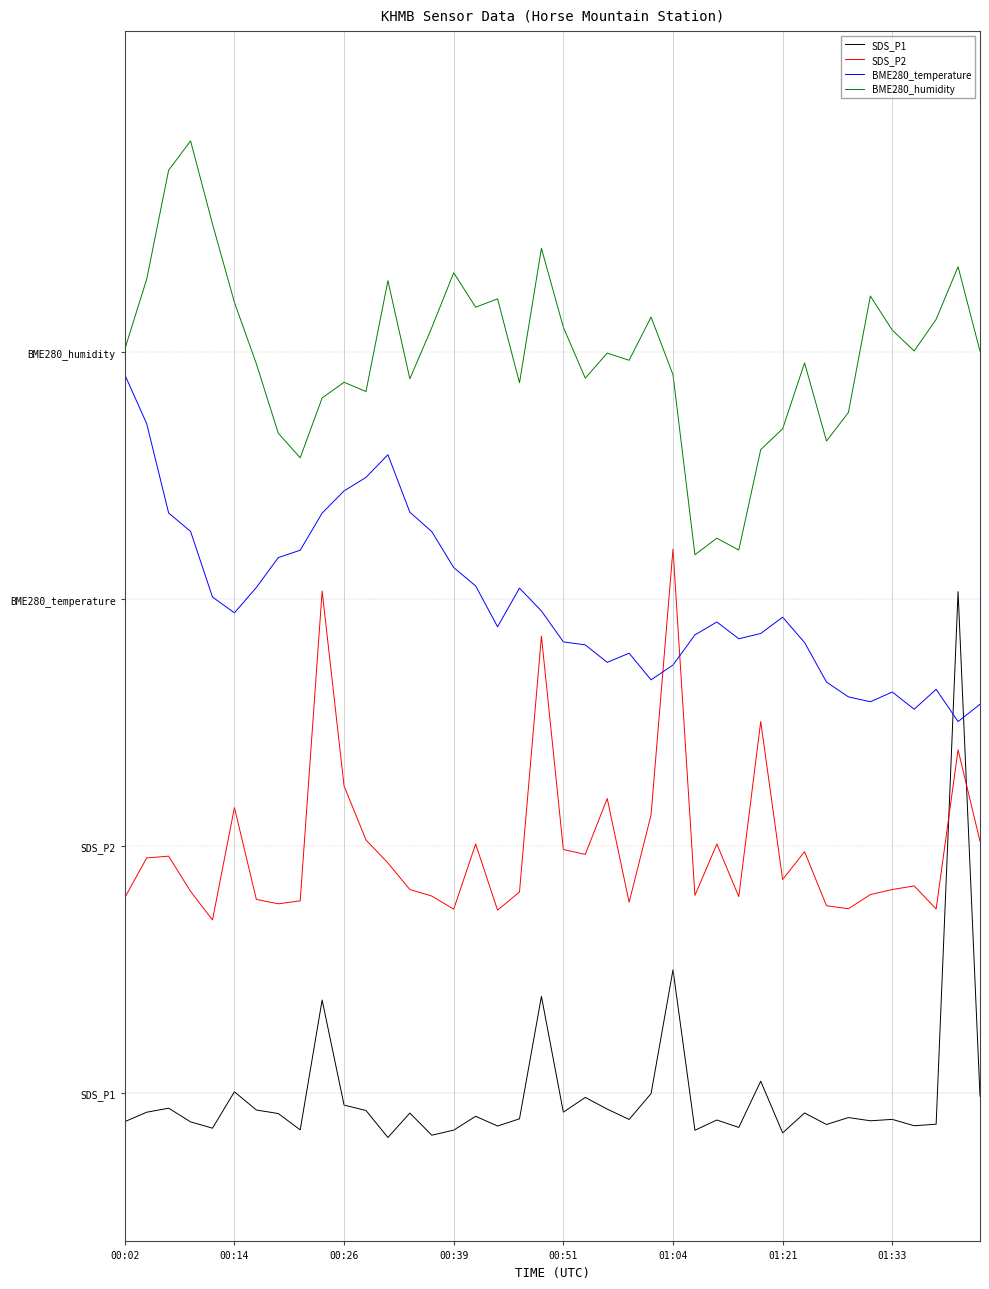

How many lines are shown in the chart?

4